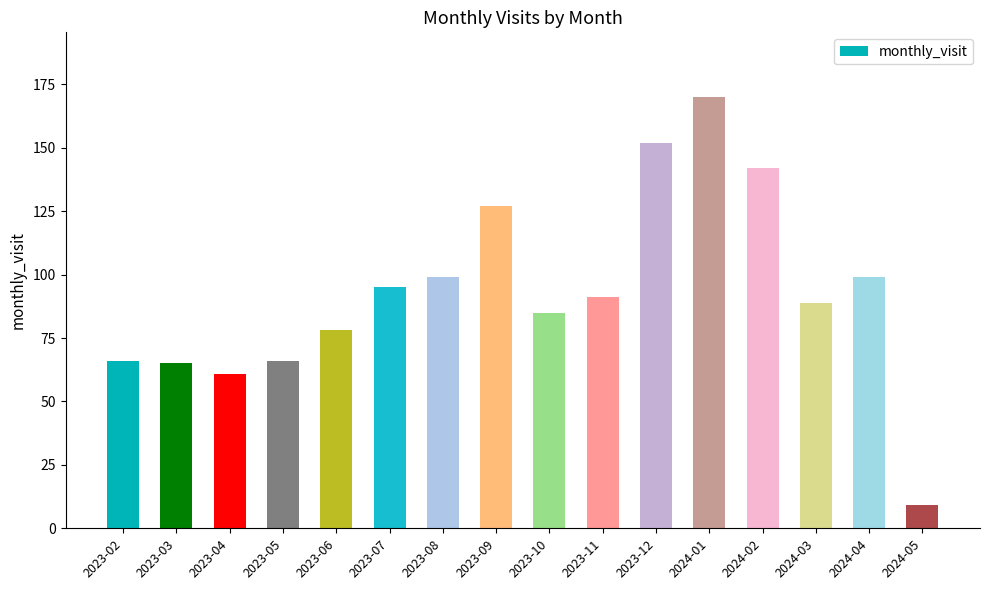

What is the approximate value at 2024-04, to the nearest 5?

100